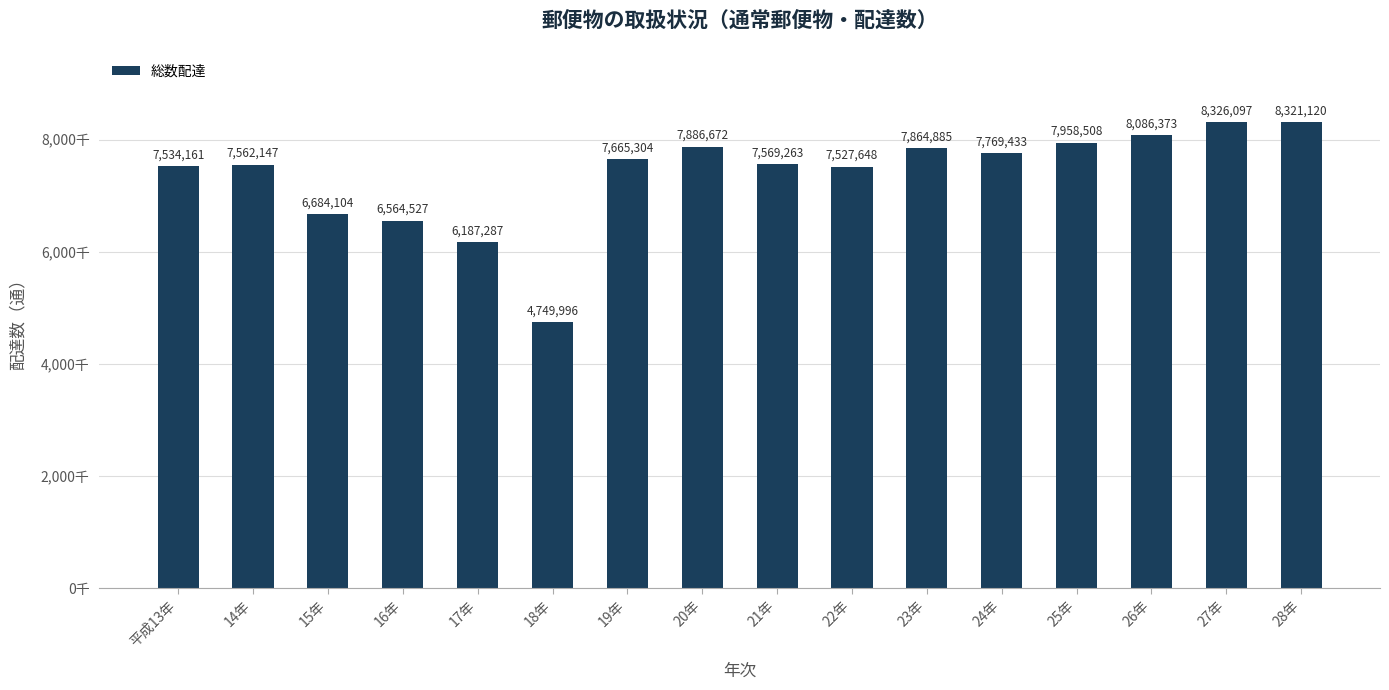

What is the average value?

7391095